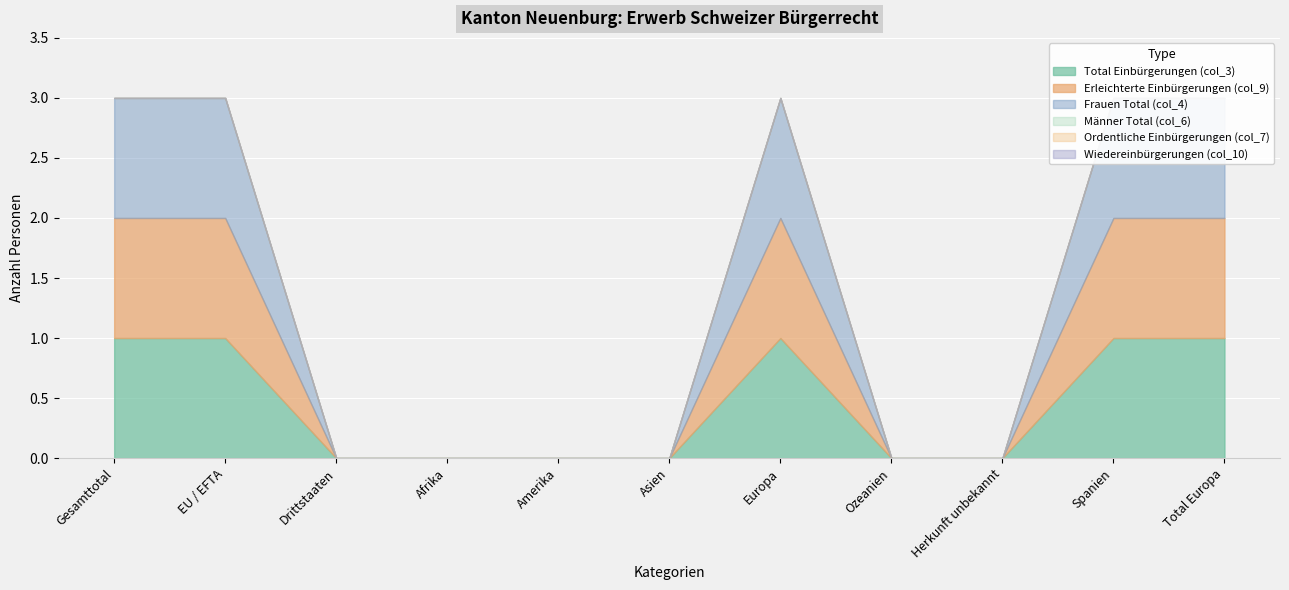

At which label does Ordentliche Einbürgerungen (col_7) reach its minimum?

Gesamttotal